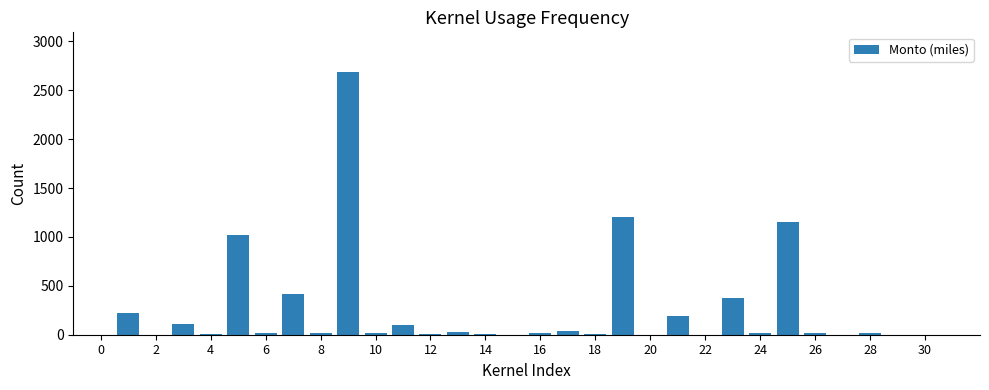

What is the sum of all values?

7689.9